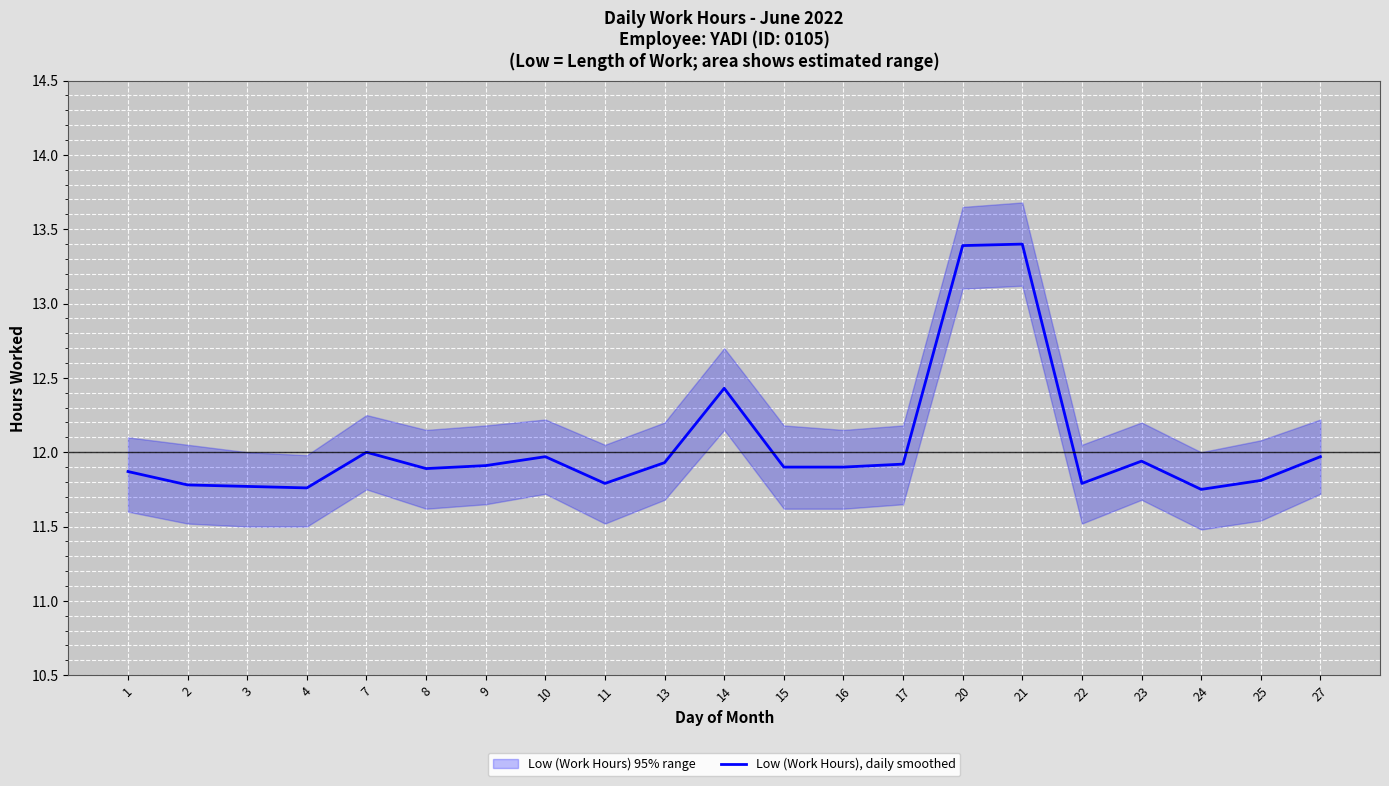

Which category has the lowest value across all series?

24